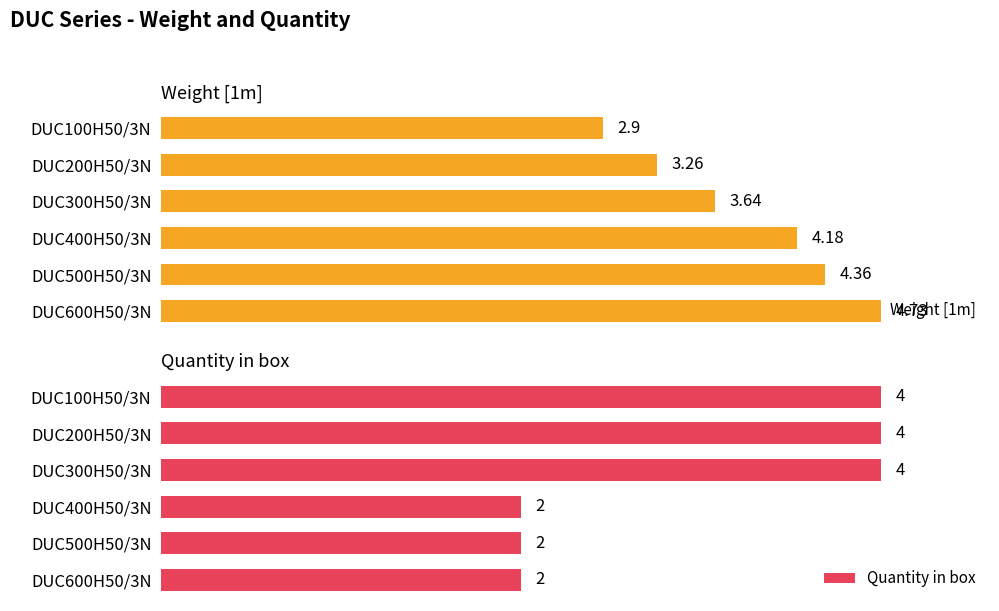

How many series are shown in this chart?

2